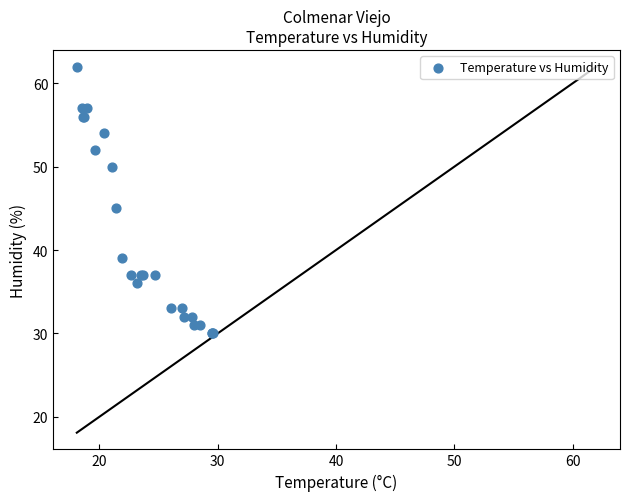

What Y value in the scatter plot is closest to 46?

45